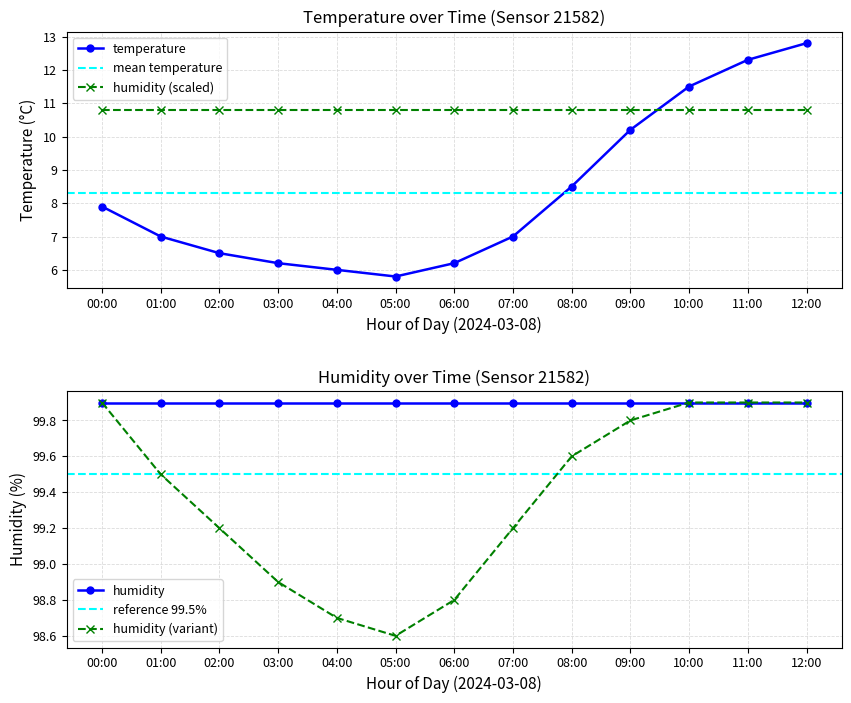

Where is the first local minimum?

05:00